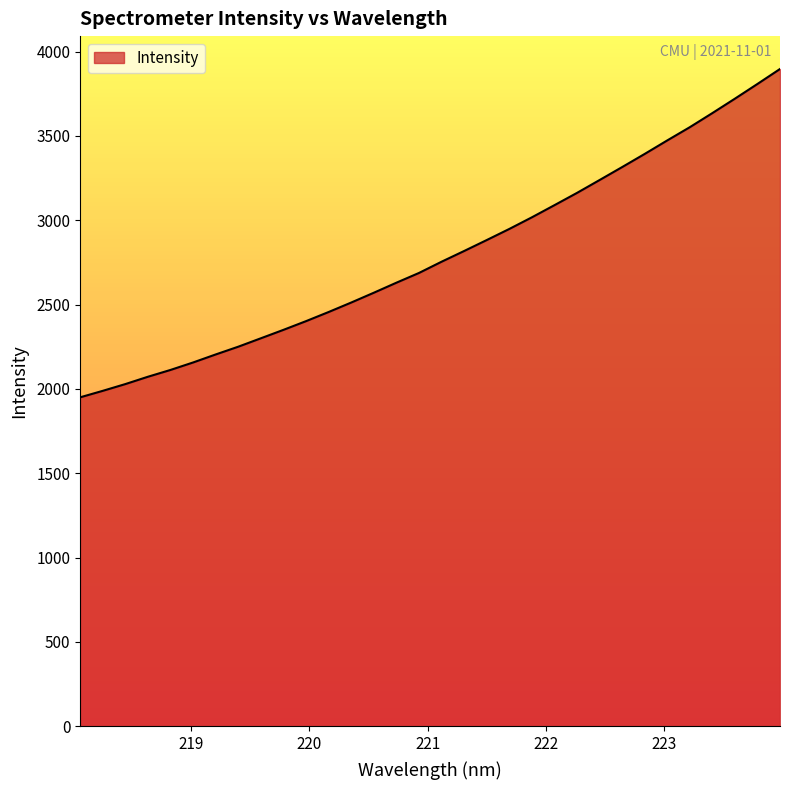

What is the difference between the maximum and minimum values?

1946.9